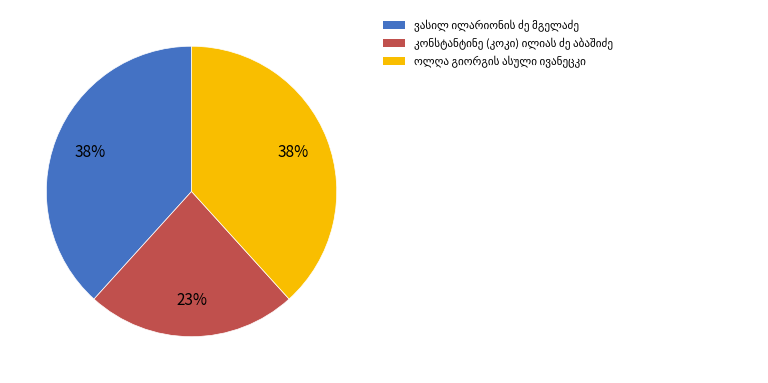

Is there a majority slice in this chart?

No